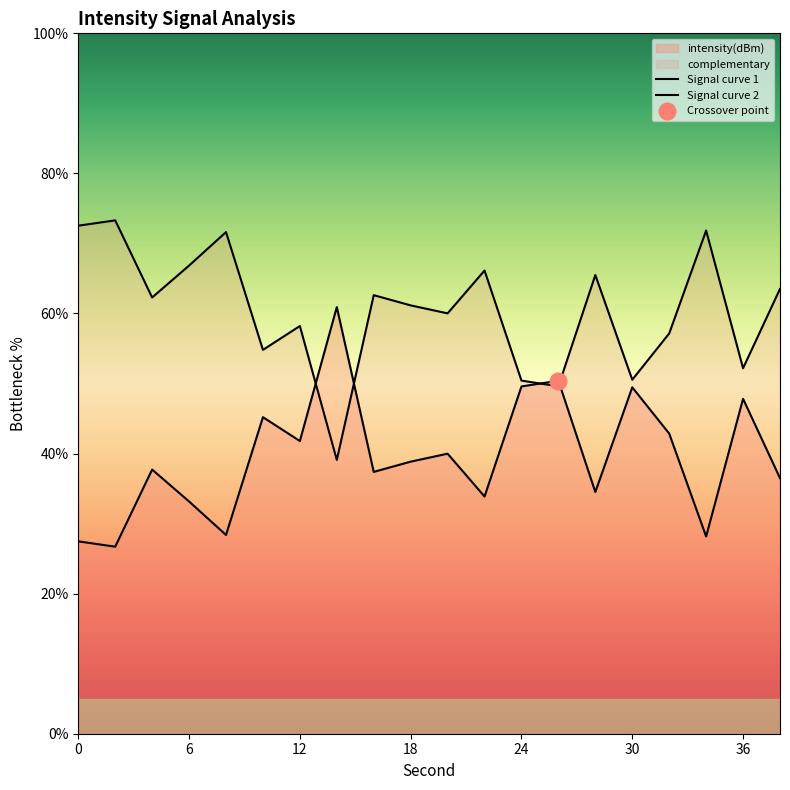

How many series are shown in this chart?

2